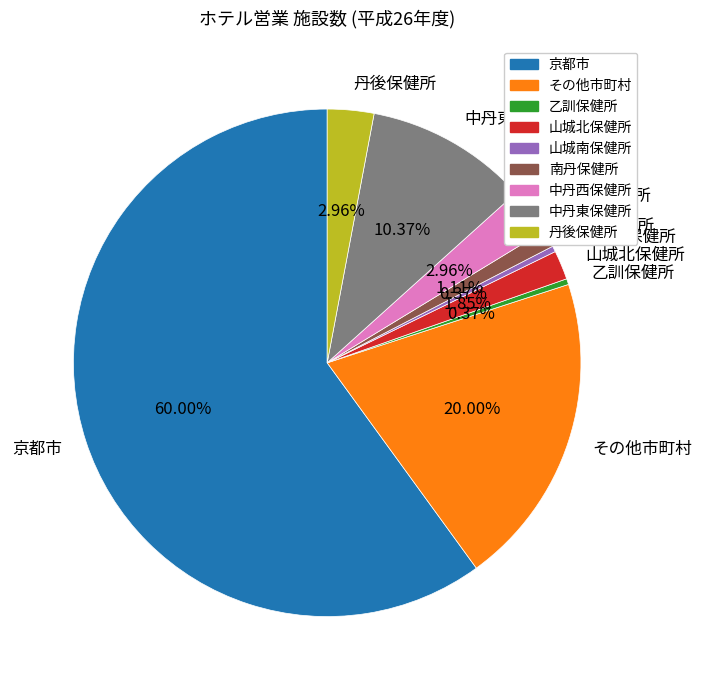

The その他市町村 slice represents 14% of the pie. True or false?

False